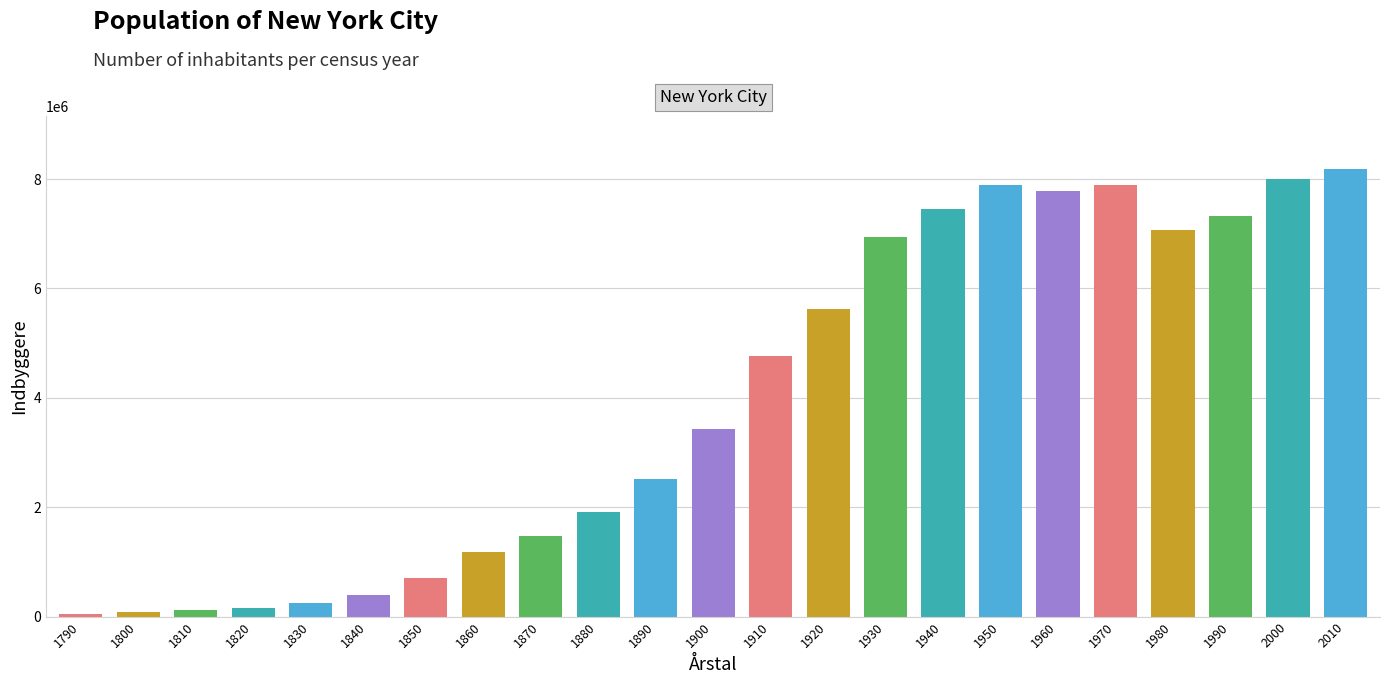

What is the sum of the values at 1970 and 1900?

11332064